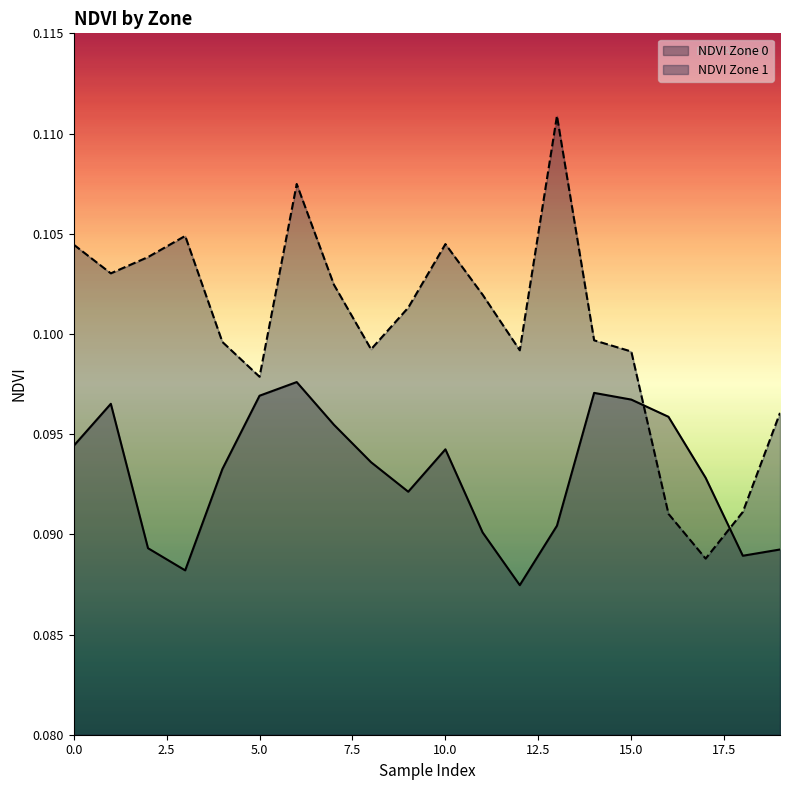

Which has a higher value, 10 or 9?

10